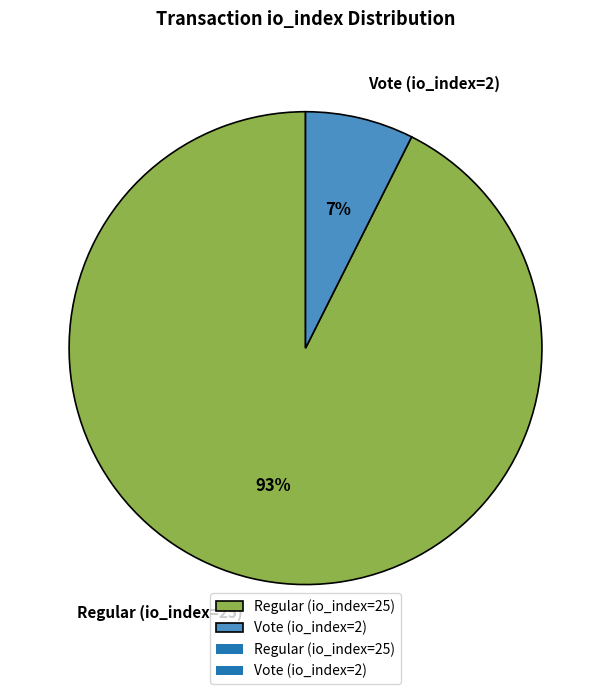

Is it true that Vote (io_index=2) is 16% of the pie?

False